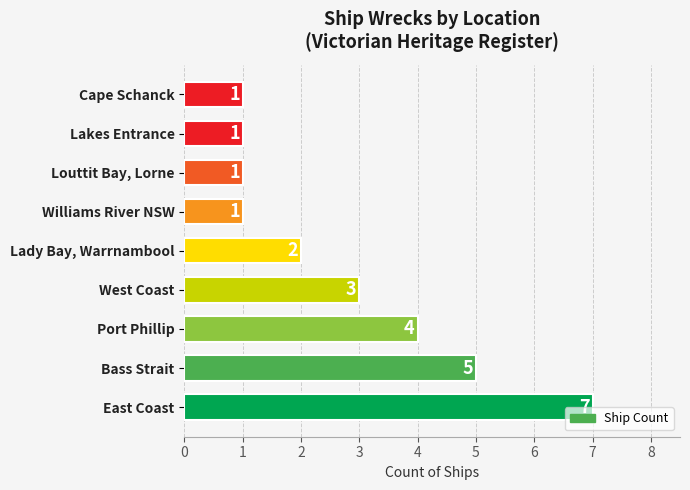

What is the change in value from East Coast to Louttit Bay, Lorne?

-6